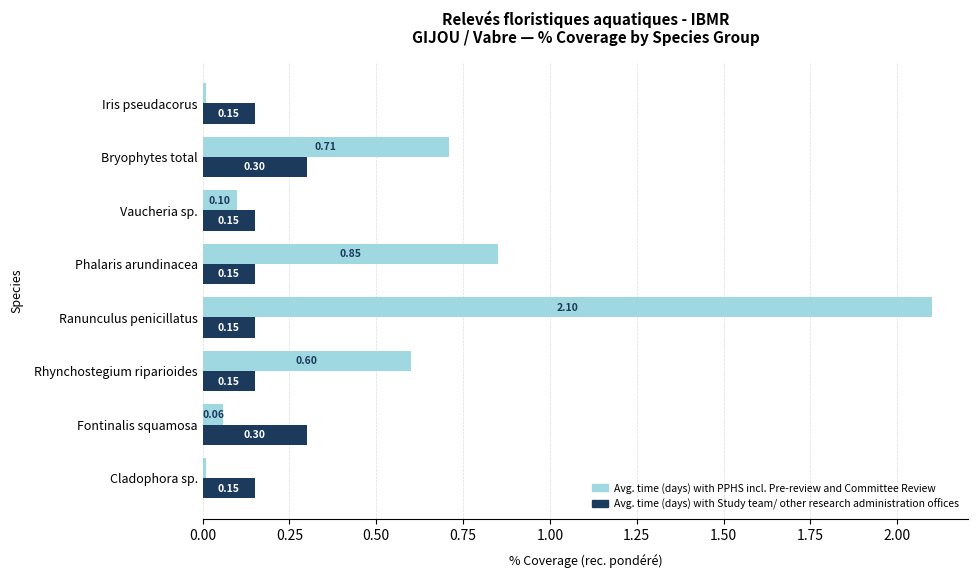

List the series in order of their peak value, lowest first.

Avg. time (days) with Study team/ other research administration offices, Avg. time (days) with PPHS incl. Pre-review and Committee Review